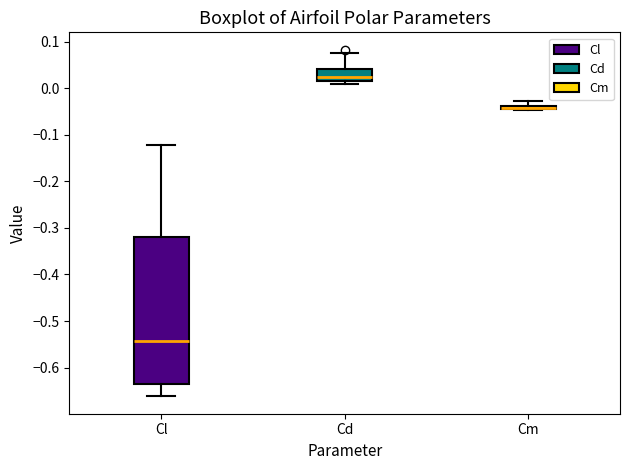

Where is the upper edge of the box for Cl on the y-axis? The values are not printed on the chart, so give them approximately, as read against the axis.

-0.32